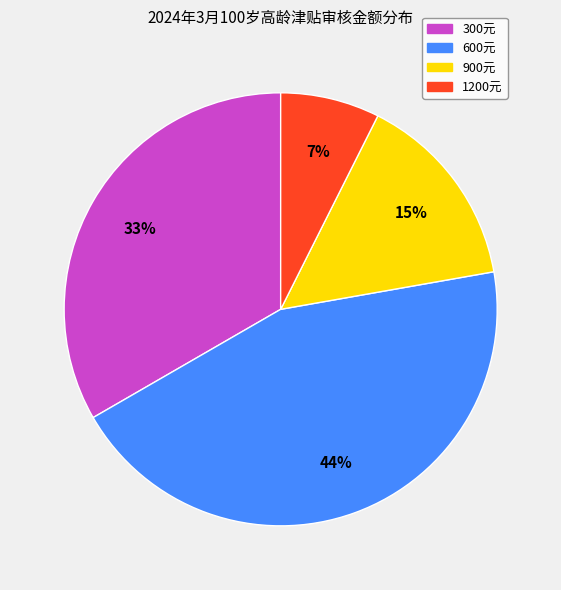

Is there any slice that represents more than half of the pie?

No